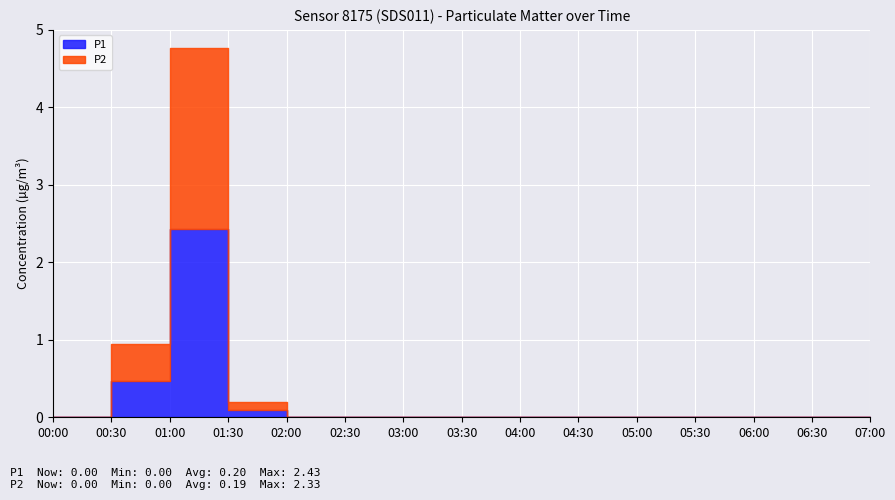

At which category is the sum across all series the highest?

01:30